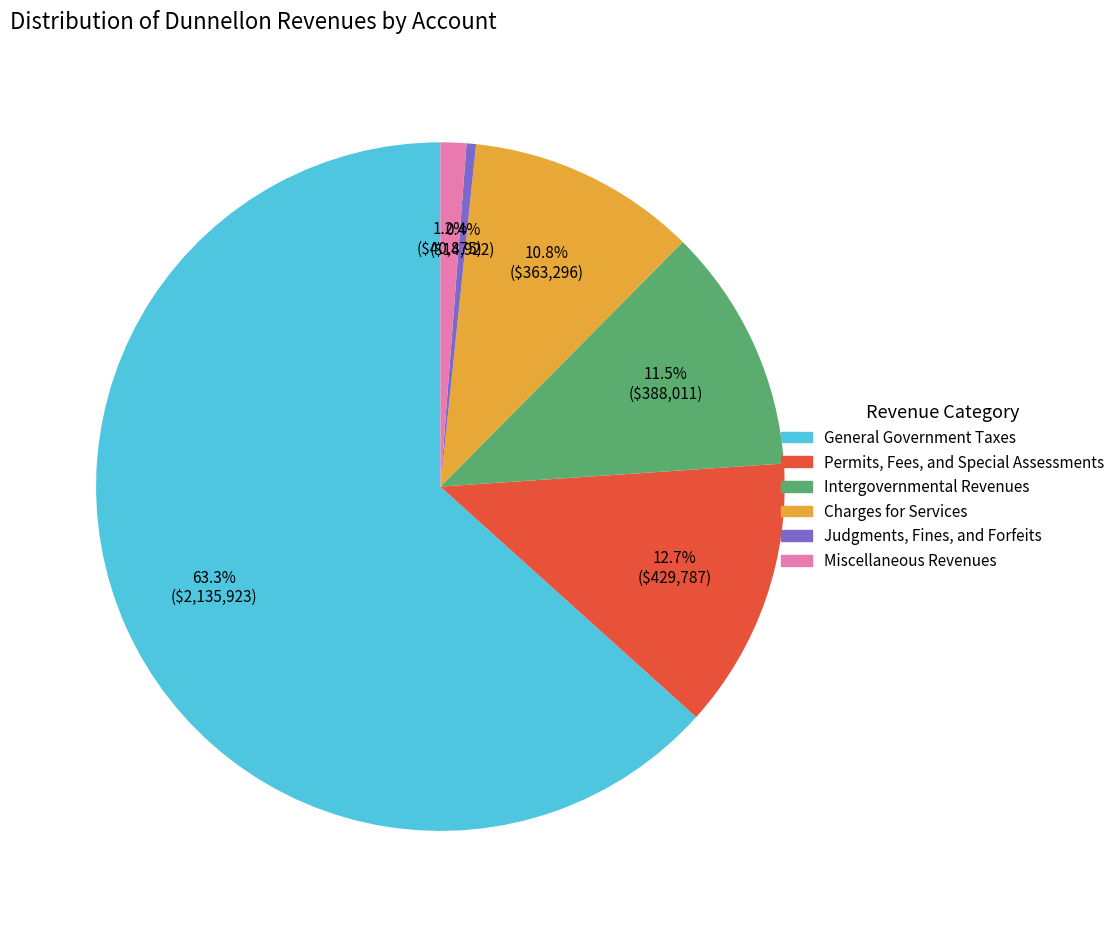

Which slice is the largest?

General Government Taxes